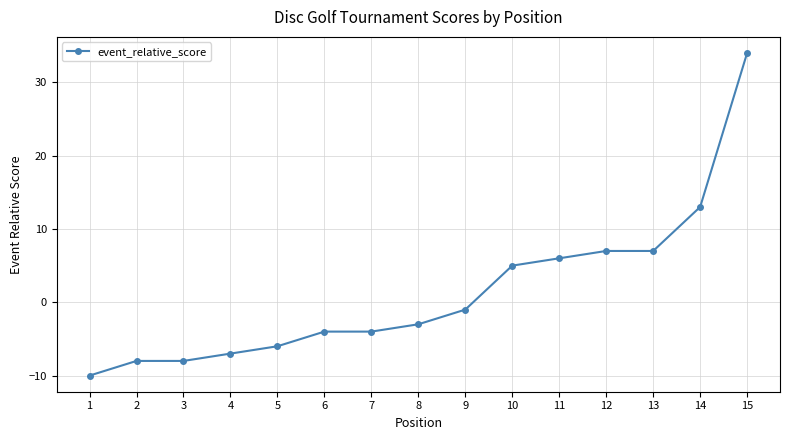

What is the change in value from 9 to 15?

+35